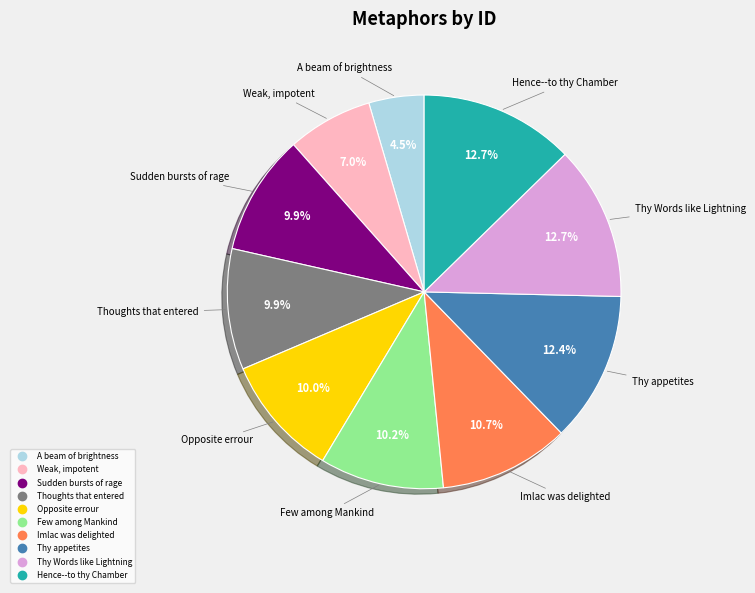

How many slices are in this pie chart?

10